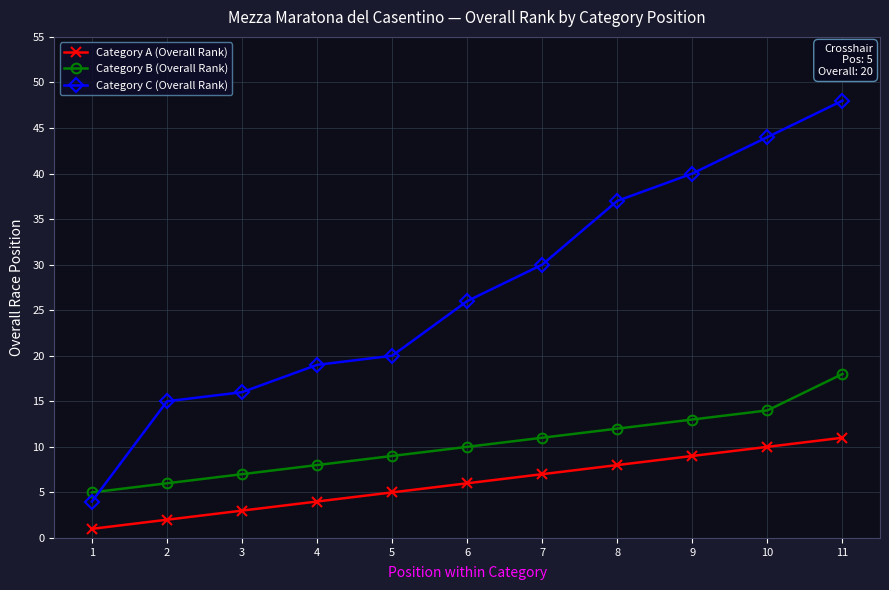

Does the chart display data point markers on the line(s)?

Yes